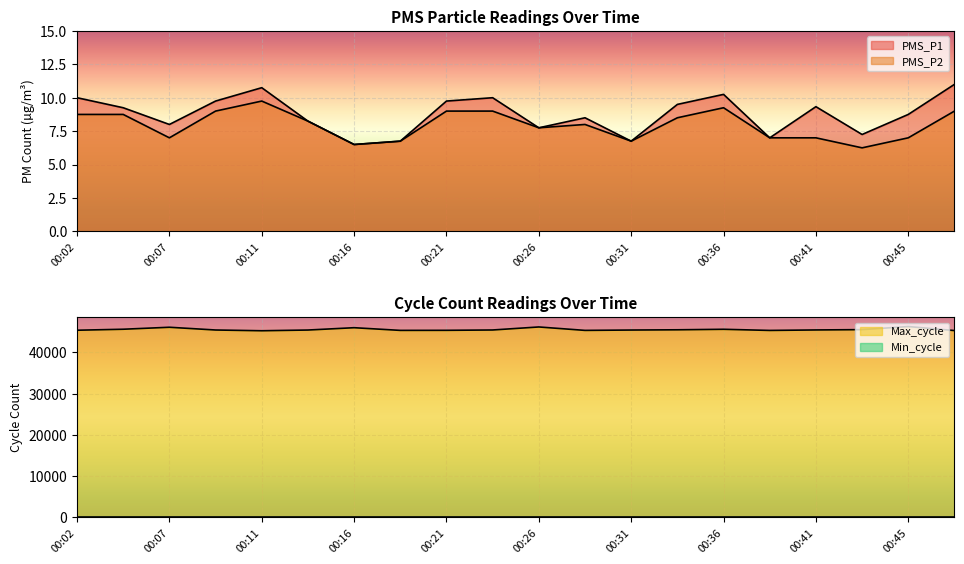

Which series has the largest total across all categories?

Max_cycle